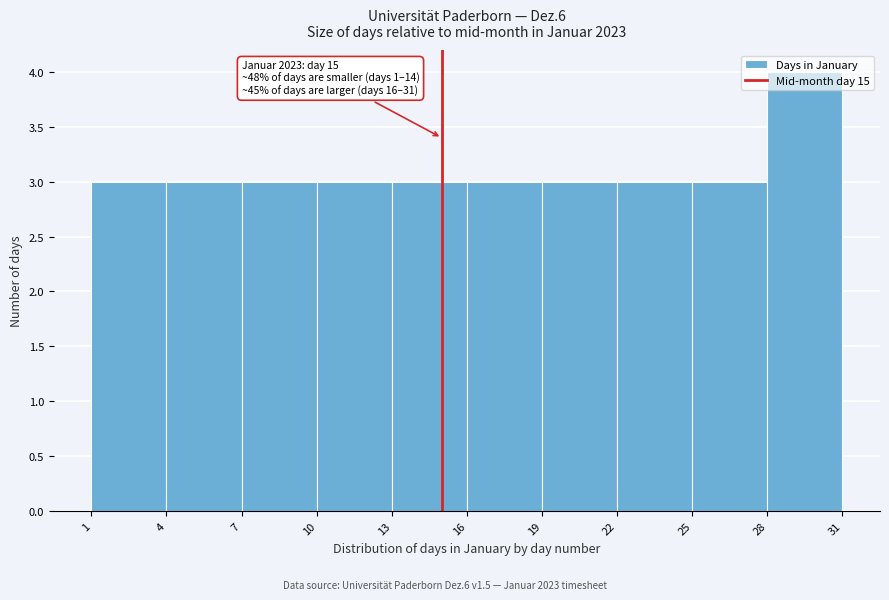

Over which range of the x-axis is the bar tallest?

28 to 31